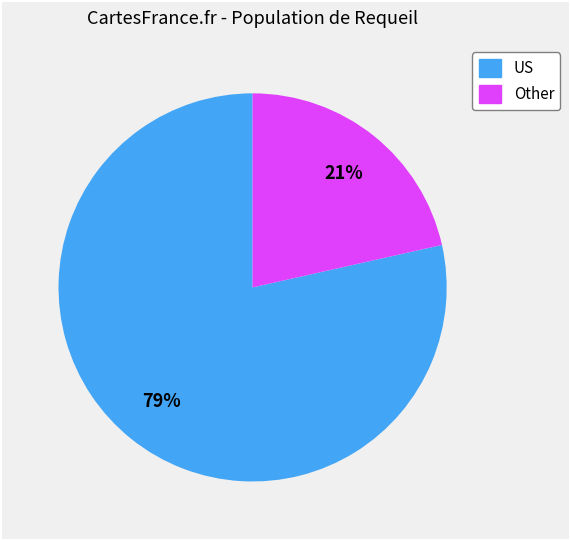

To the nearest percent, what is the average slice percentage?

50%